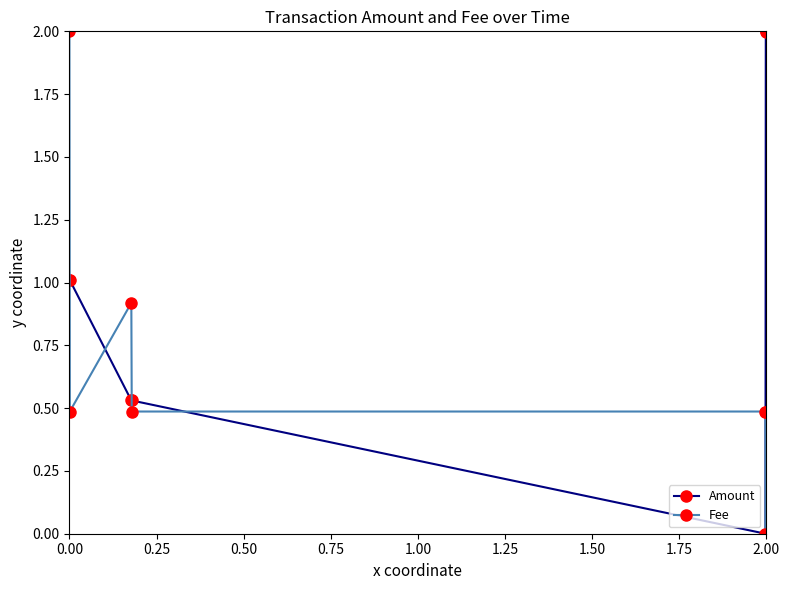

Which series has the largest total across all categories?

Amount